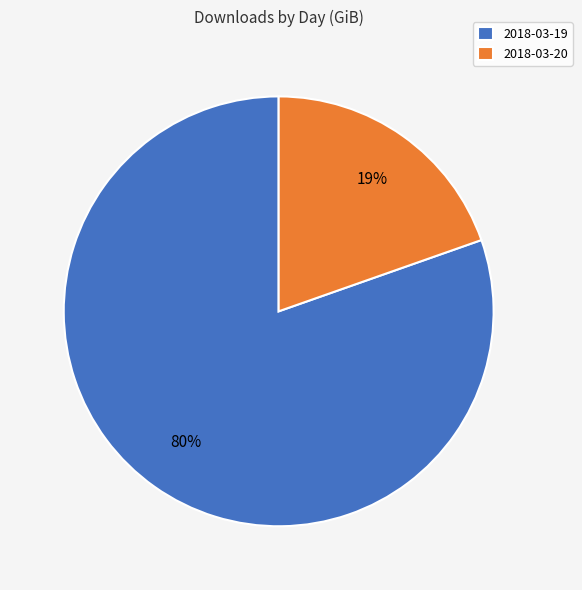

What percentage is the 2018-03-19 slice, to the nearest percent?

80%